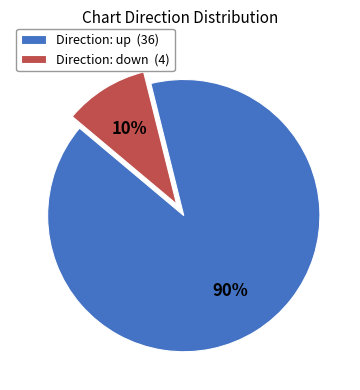

To the nearest percent, what is the average slice percentage?

50%